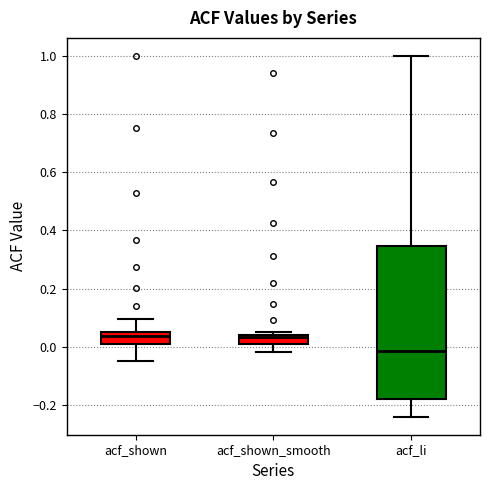

Where does the lower whisker of the box for acf_li end on the y-axis? The values are not printed on the chart, so give them approximately, as read against the axis.

-0.24